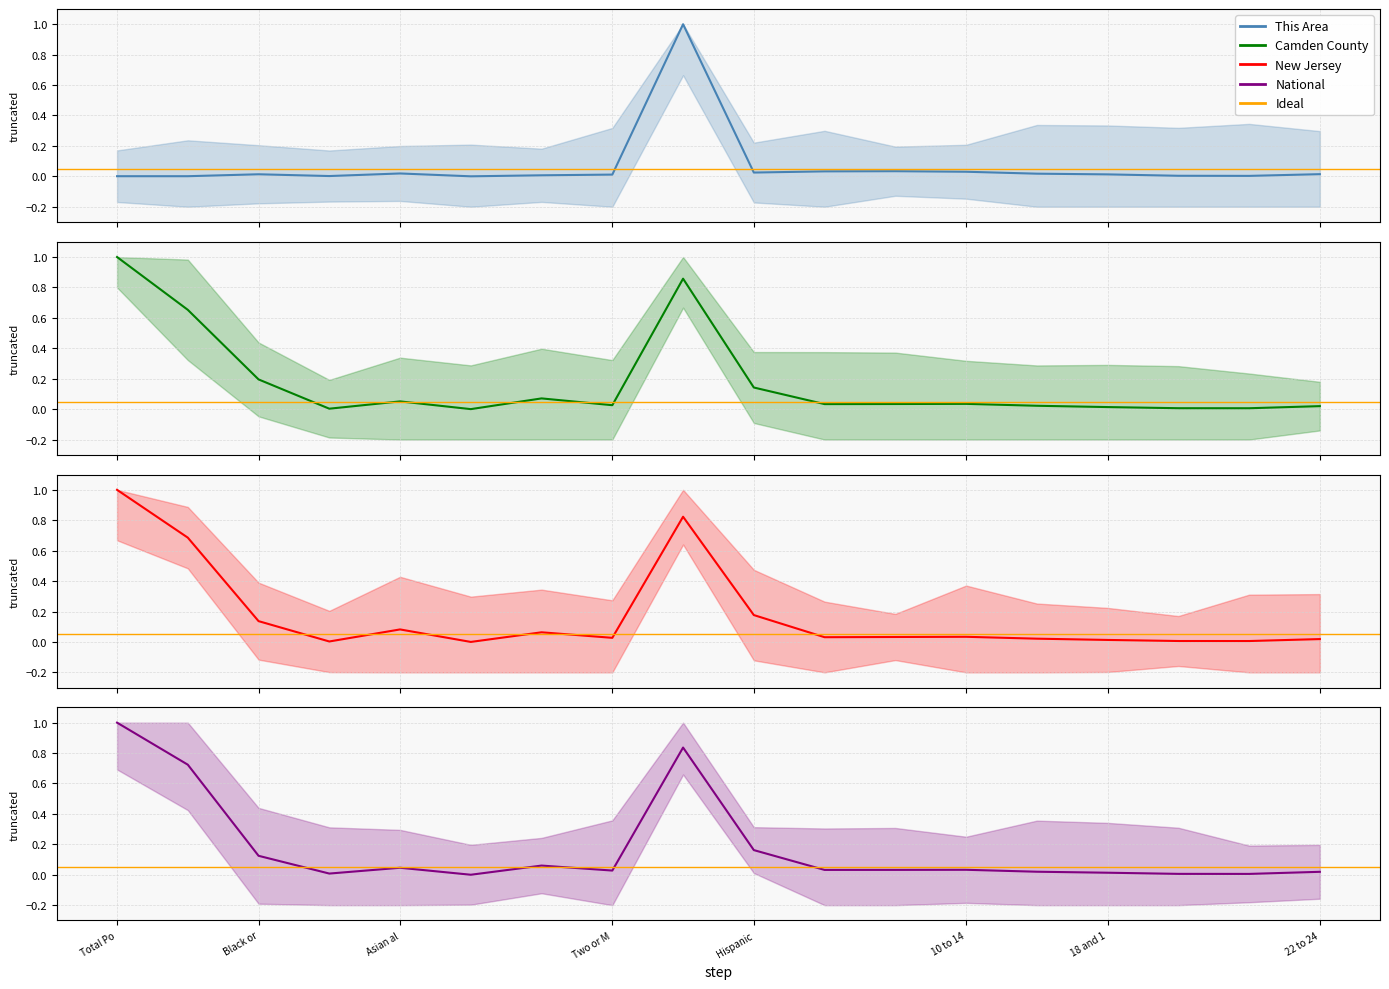

What is the highest value of the New Jersey series?

1.0